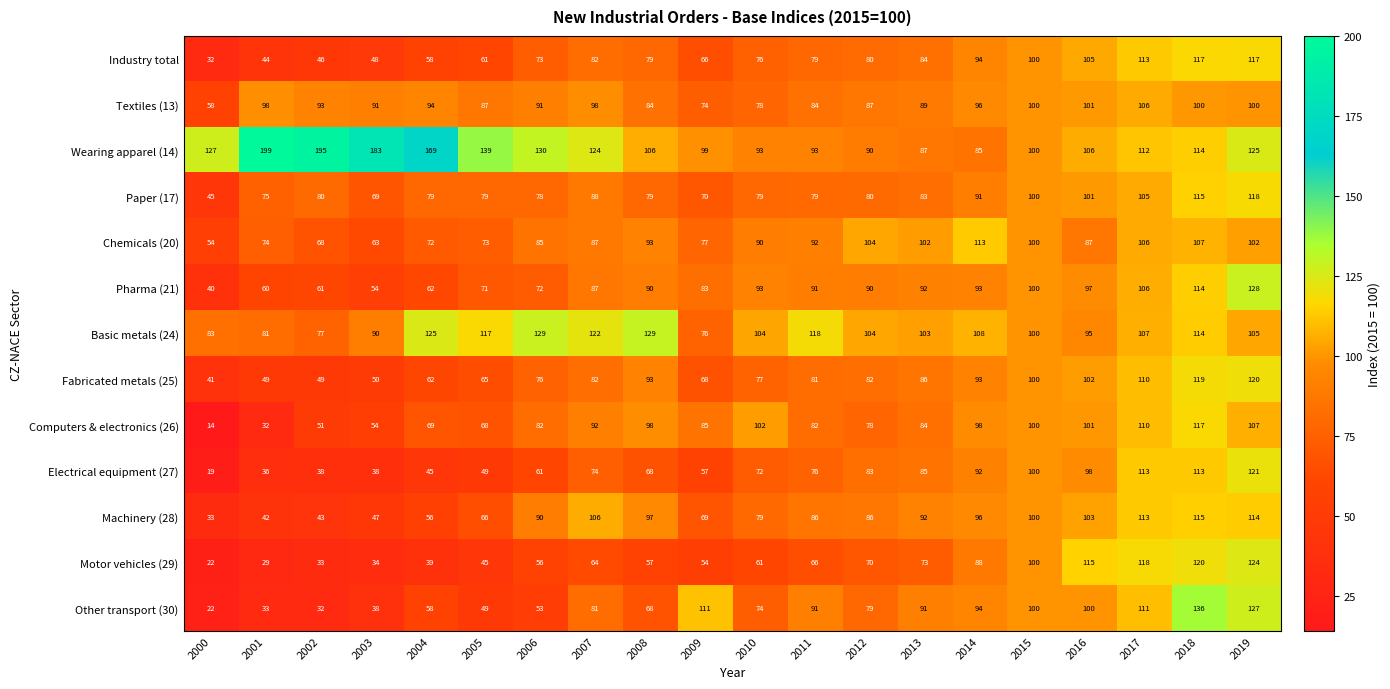

At which label does Machinery (28) reach its peak?

2018